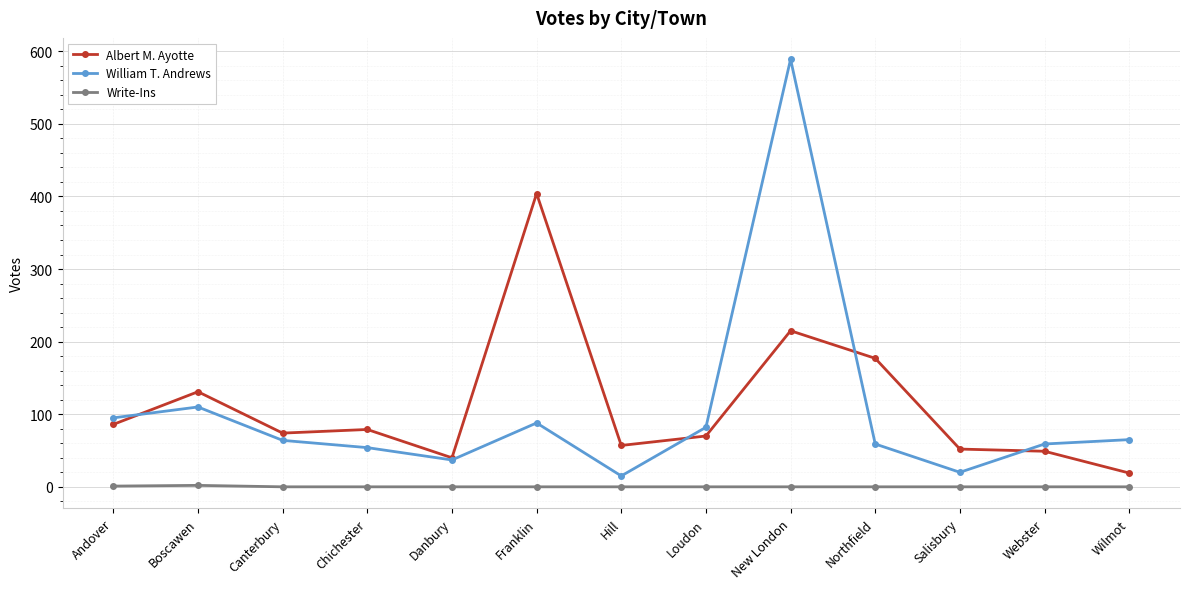

Between Boscawen and Webster, which series saw the biggest shift?

Albert M. Ayotte